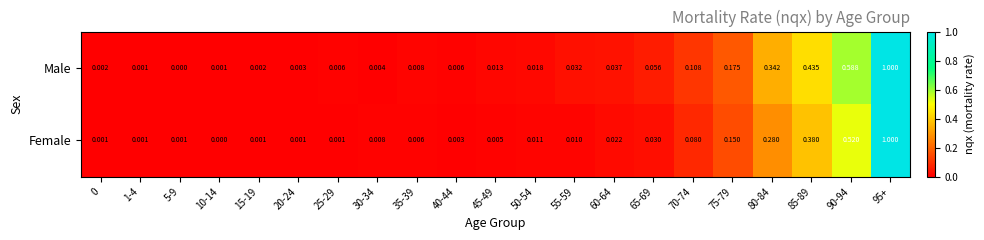

Which series has the largest total across all categories?

Male